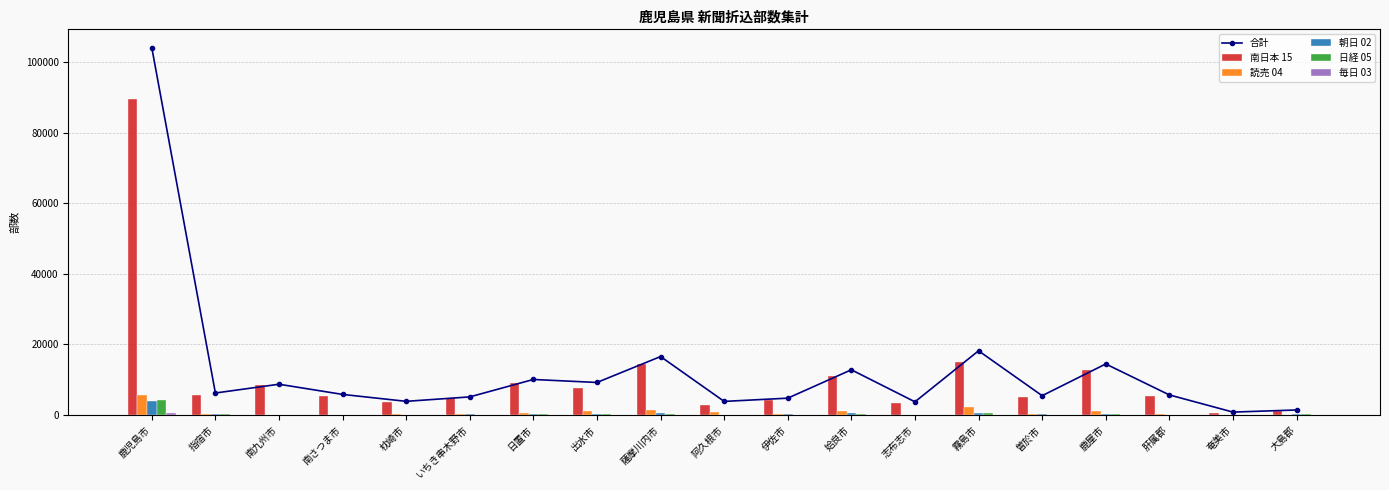

How many groups of bars are there?

19